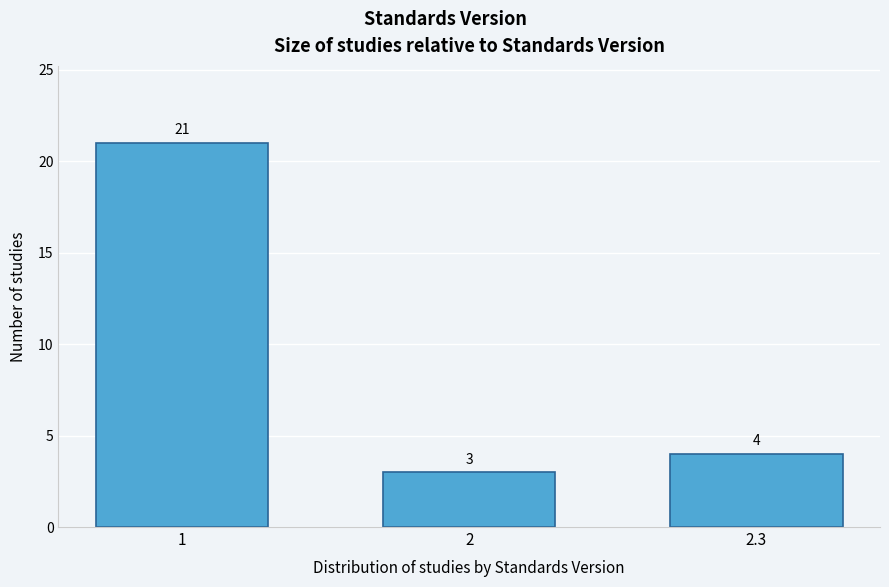

Reading right to left, what are all the values shown in this chart?

4	3	21